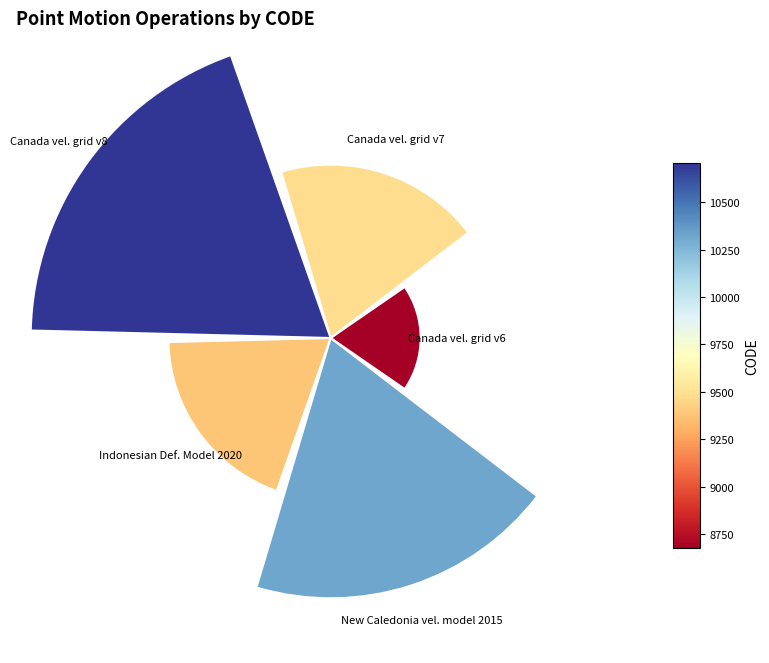

Does Canada velocity grid v8 represent more than half of the total?

No